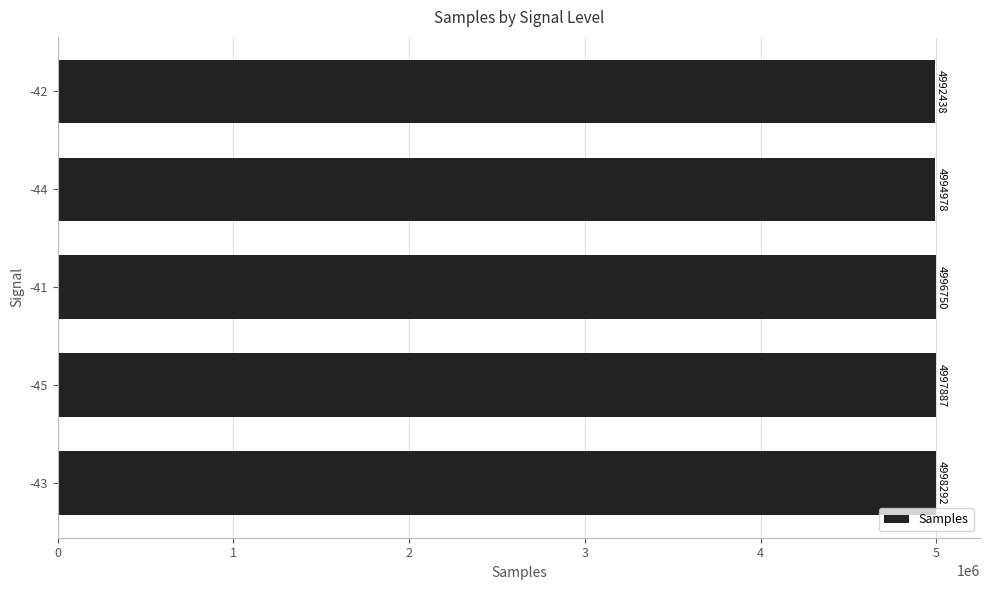

How many data points are less than 4996750?

2